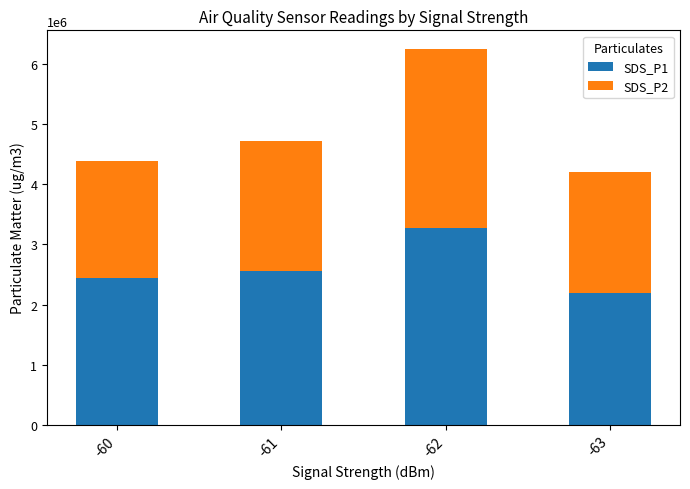

What is the total value across all series at -62?

6250000